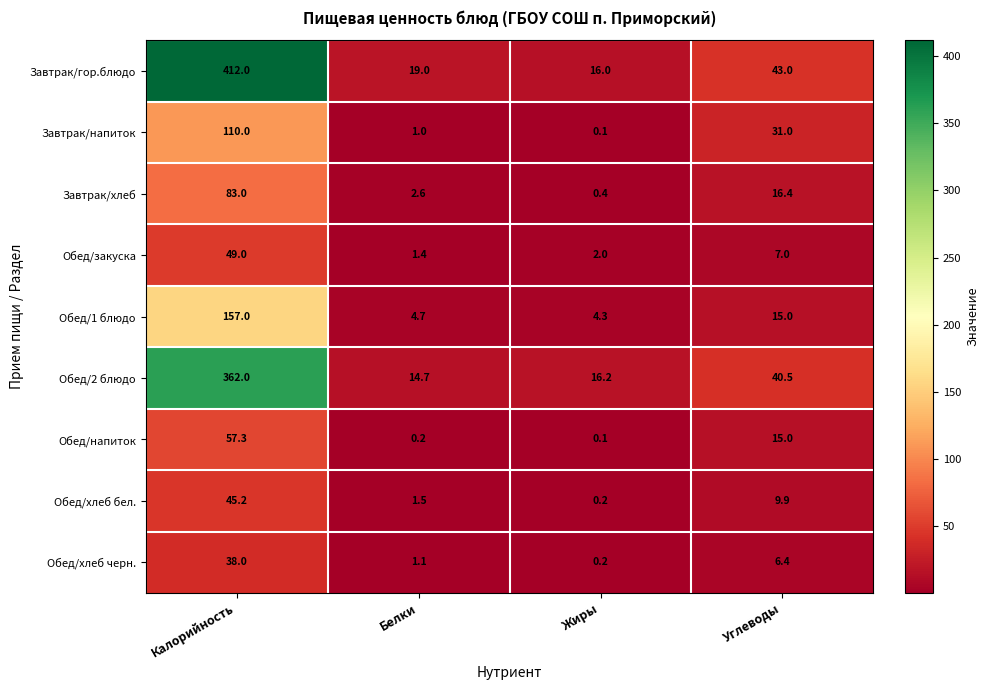

What is the sum of the Завтрак/гор.блюдо values at Калорийность and Жиры?

428.0